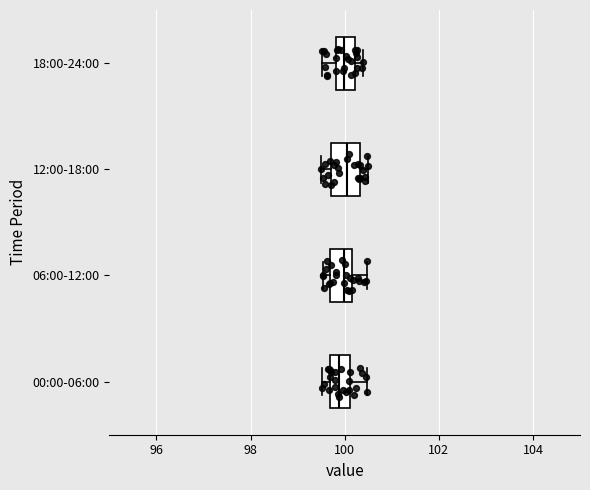

Reading bottom to top, transcribe this box plot: for each box, give where its median line is, the range the box spans, and where its two whiskers end, as read against the x-axis. The values are not printed on the chart, so give them approximately, as read against the axis.

00:00-06:00: median 99.8, box 99.6 to 100.2, whiskers 99.6 (just left of the box's left edge) to 100.4
06:00-12:00: median 100.0, box 99.6 to 100.2, whiskers 99.6 (just left of the box's left edge) to 100.4
12:00-18:00: median 100.0, box 99.6 to 100.4, whiskers 99.6 (just left of the box's left edge) to 100.4 (just right of the box's right edge)
18:00-24:00: median 100.0, box 99.8 to 100.2, whiskers 99.6 to 100.4